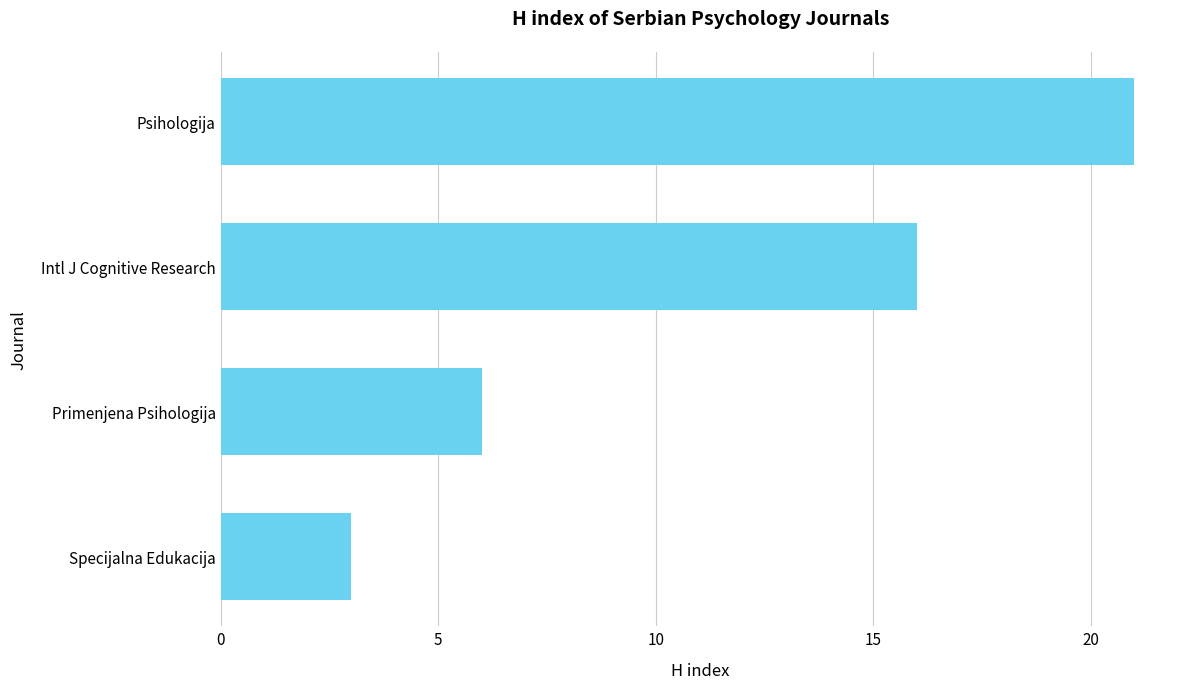

What is the minimum value shown in the chart?

3